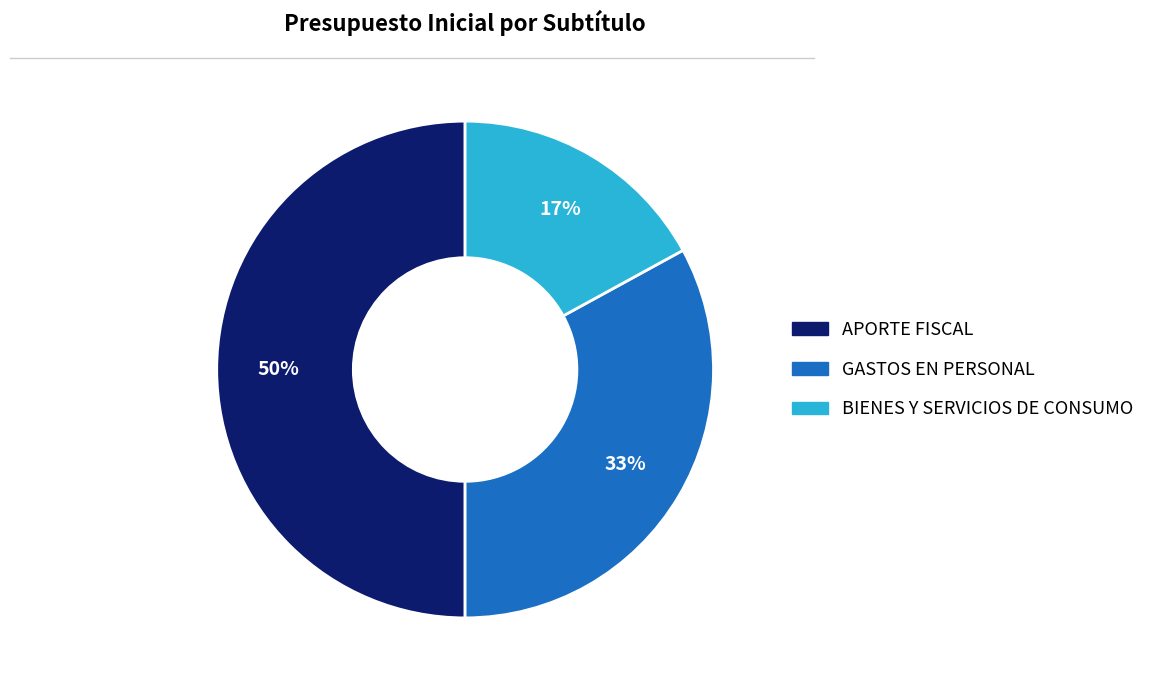

How many segments does this pie chart have?

3